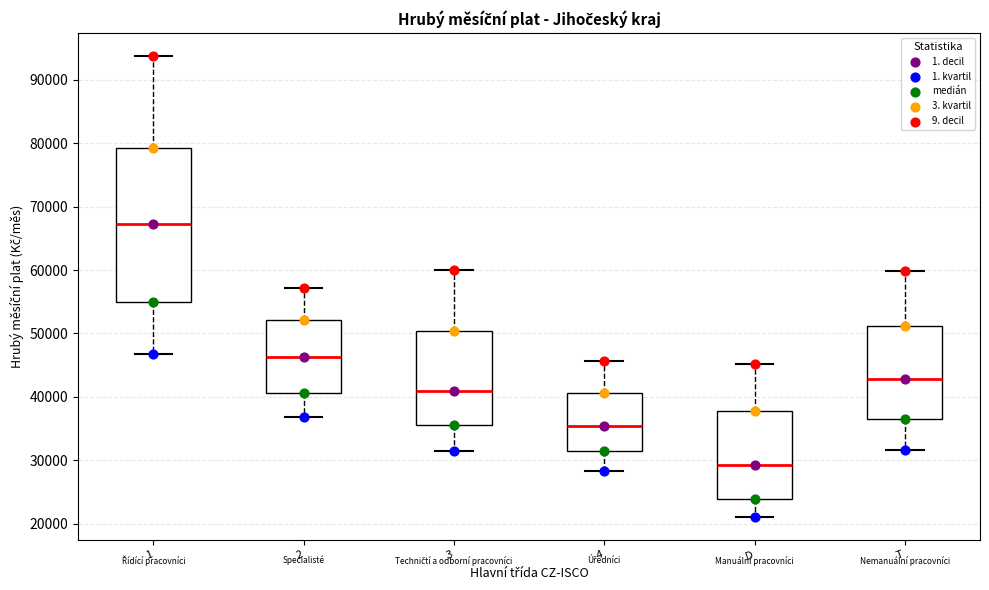

Reading left to right, transcribe this box plot: for each box, give where its median line is, the range the box spans, and where its two whiskers end, as read against the y-axis. The values are not printed on the chart, so give them approximately, as read against the axis.

1: median 67000, box 55000 to 79000, whiskers 47000 to 94000
2: median 46000, box 41000 to 52000, whiskers 37000 to 57000
3: median 41000, box 36000 to 50000, whiskers 32000 to 60000
4: median 35000, box 31000 to 41000, whiskers 28000 to 46000
D: median 29000, box 24000 to 38000, whiskers 21000 to 45000
T: median 43000, box 36000 to 51000, whiskers 32000 to 60000